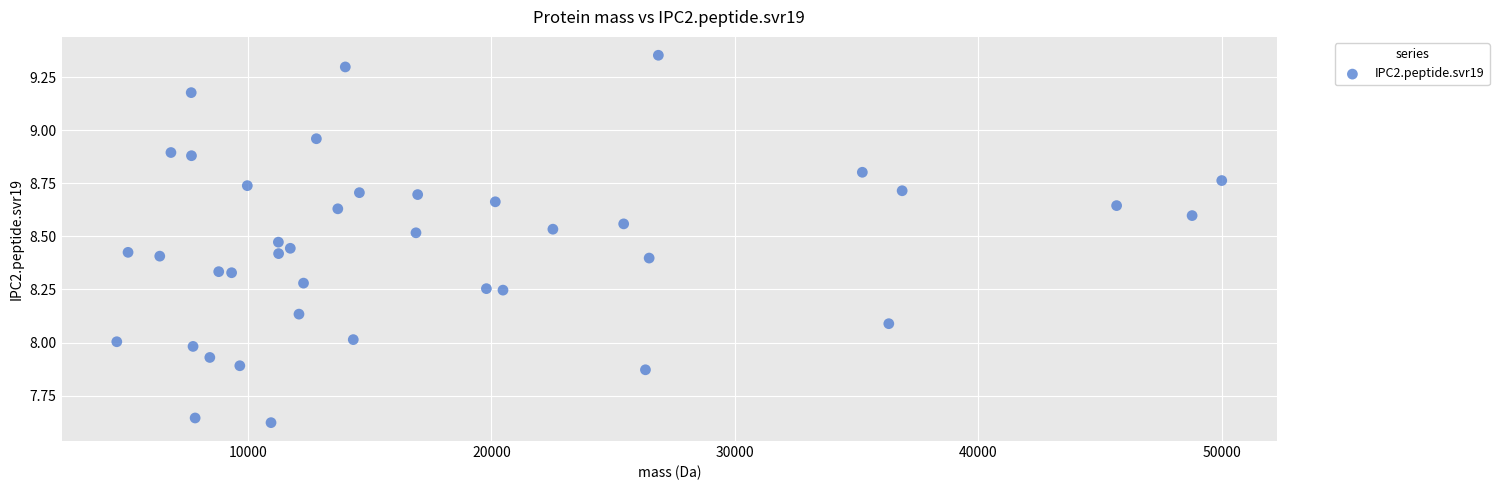

What is the range of Y values (max minus min)?

1.7